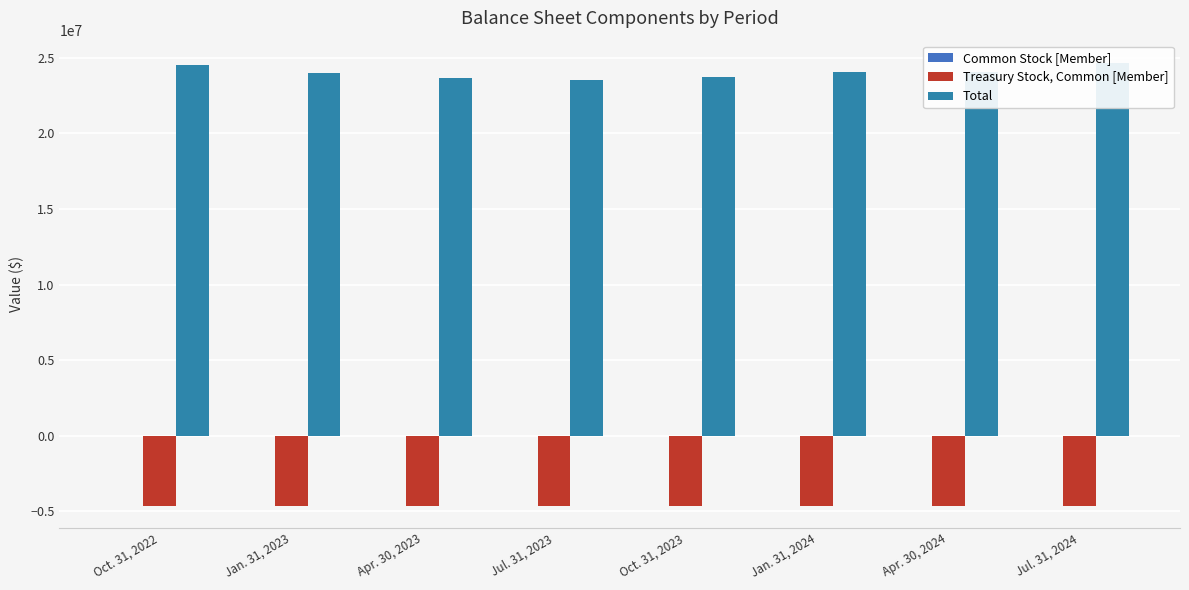

At which label is Total closest to 24108956?

Jan. 31, 2024